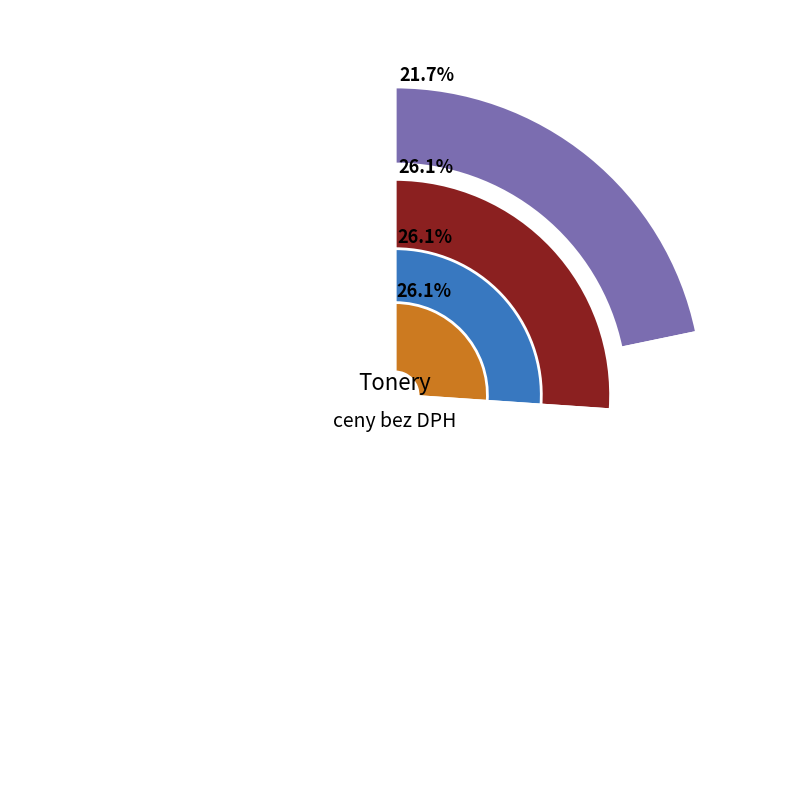

Is it true that Toner OKI MC562w Magenta is 37% of the pie?

False